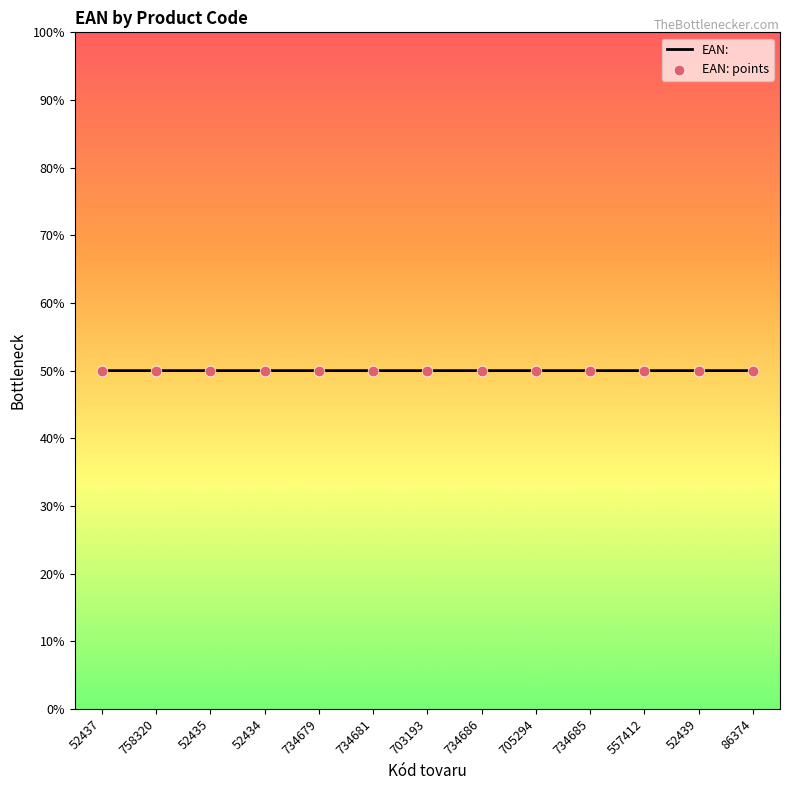

What is the ratio of the value at 734679 to the value at 52439?

1.0